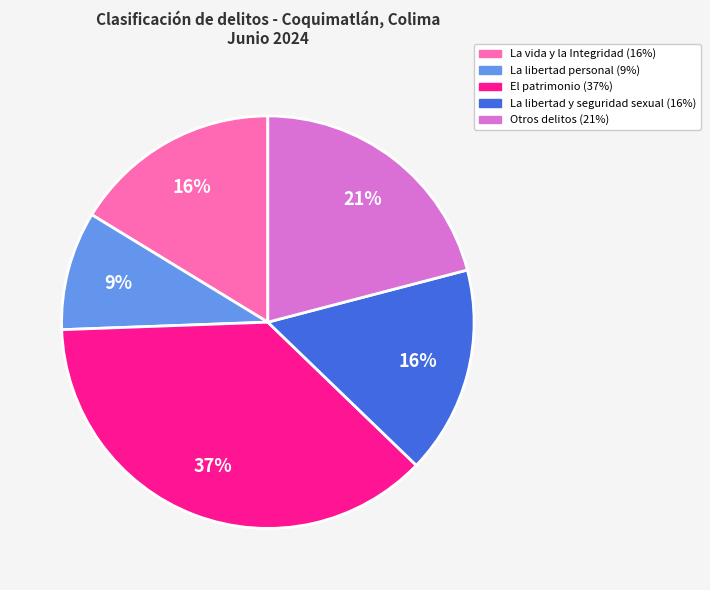

Does any single category account for the majority?

No